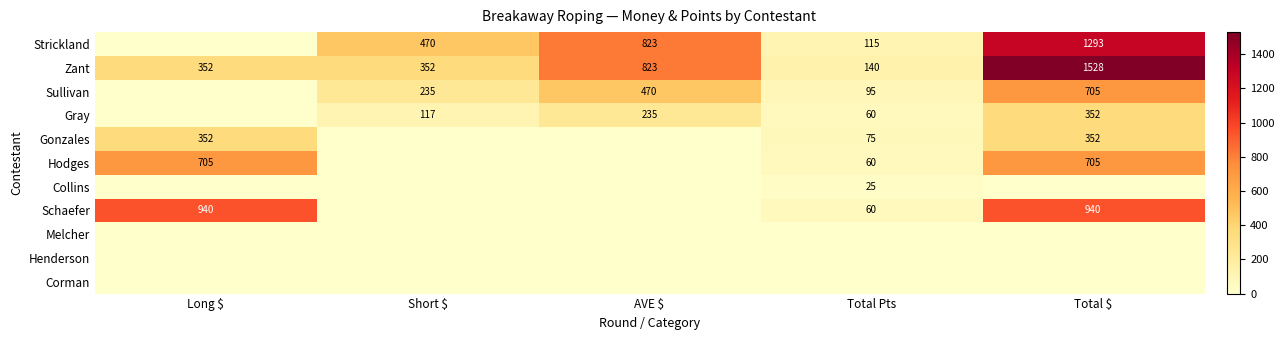

How many Zant values are between 352 and 823?

3